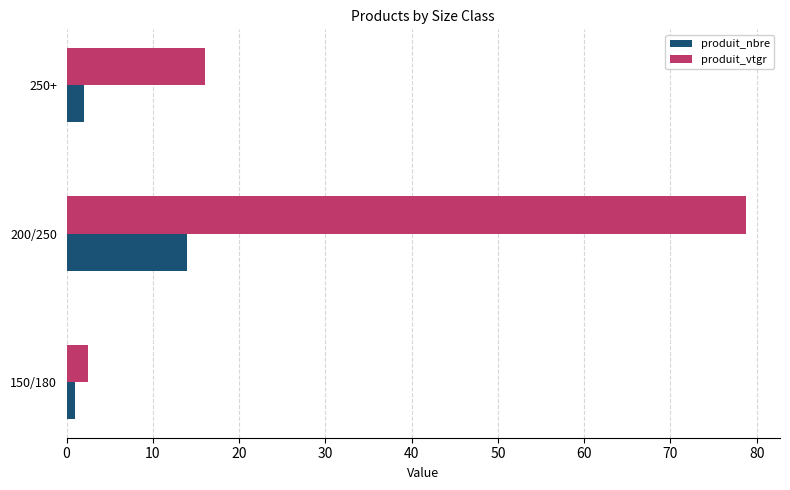

Is it true that produit_nbre equals 14.0 at 200/250?

True